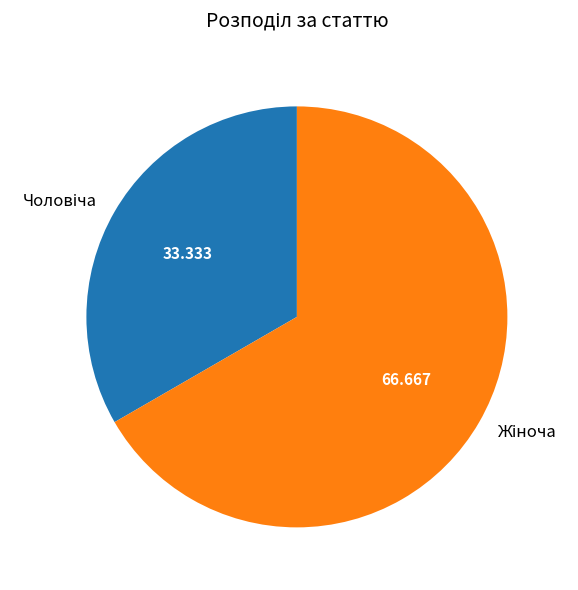

Is there any slice that represents more than half of the pie?

Yes